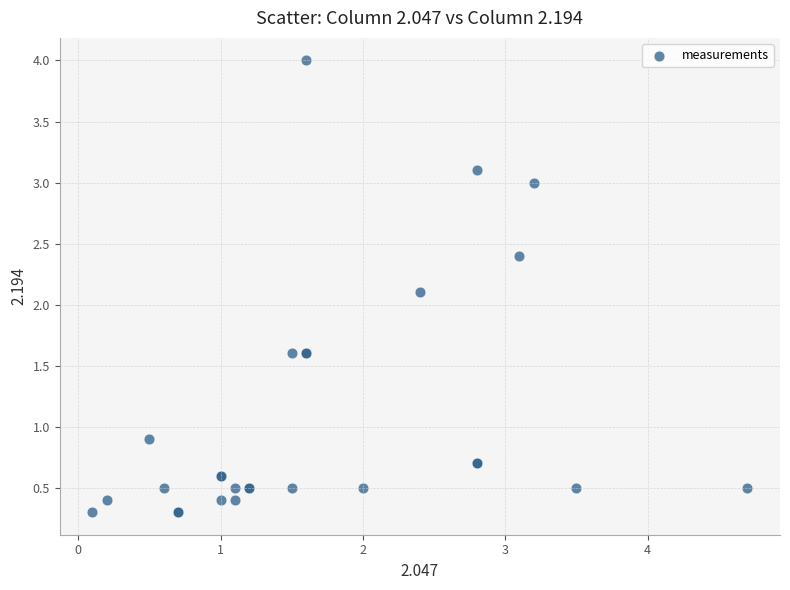

What Y value in the scatter plot is closest to 2?

2.1